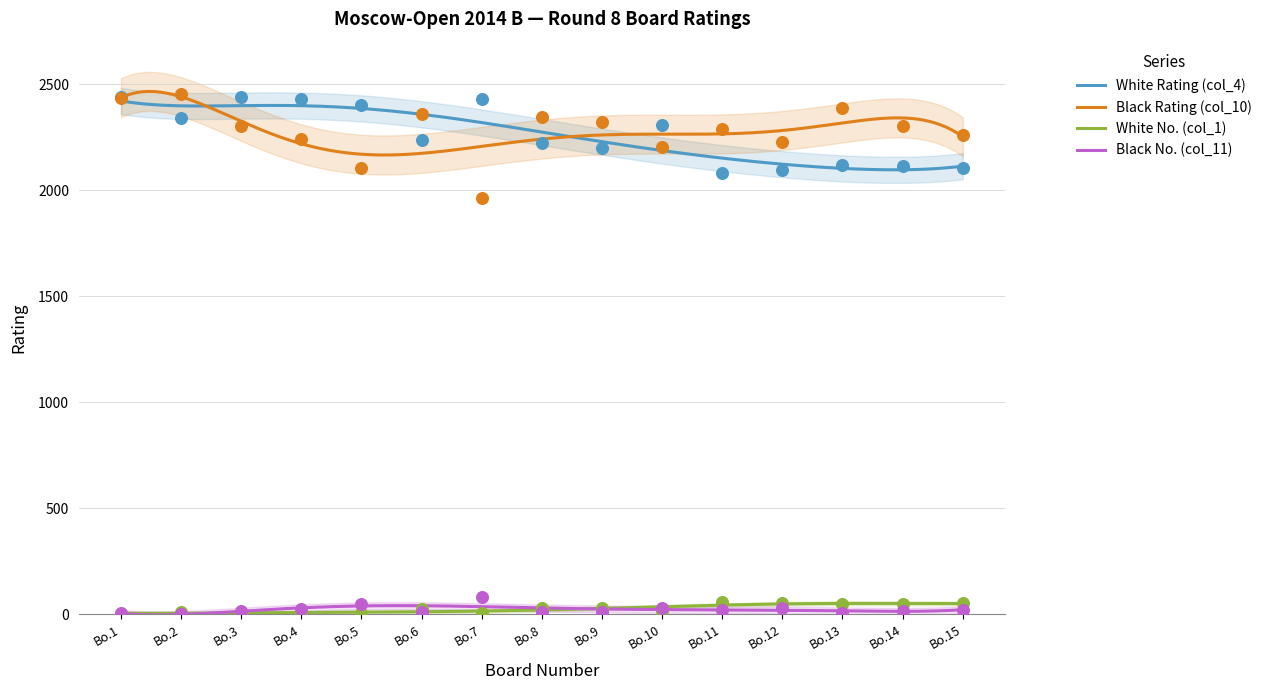

Which series contains the highest Y value?

Black Rating (col_10)